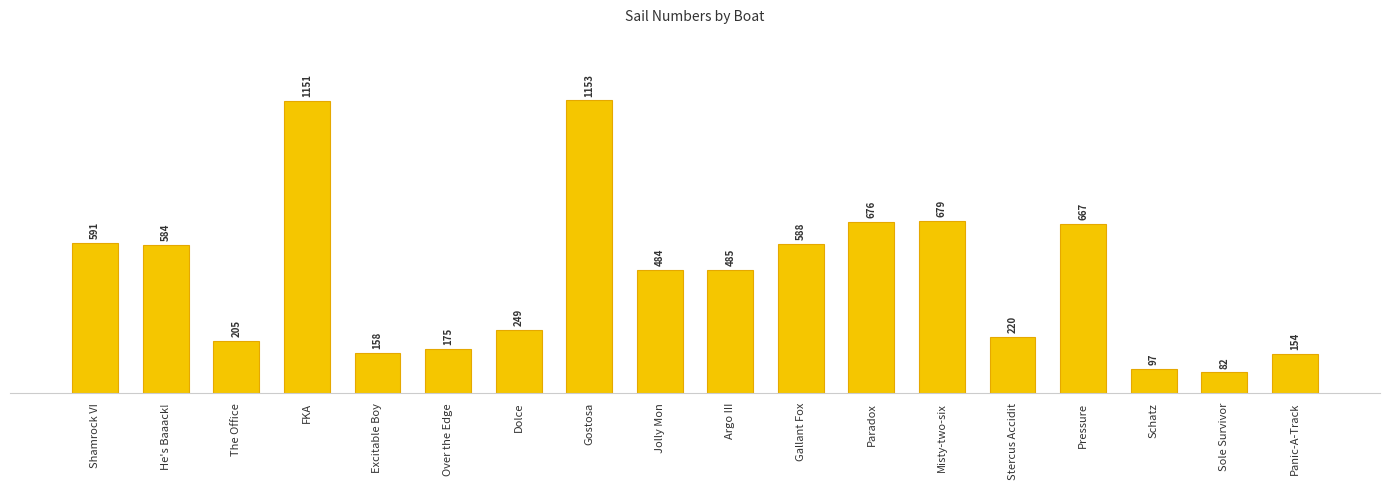

True or false: the data shows 294 at Gostosa.

False